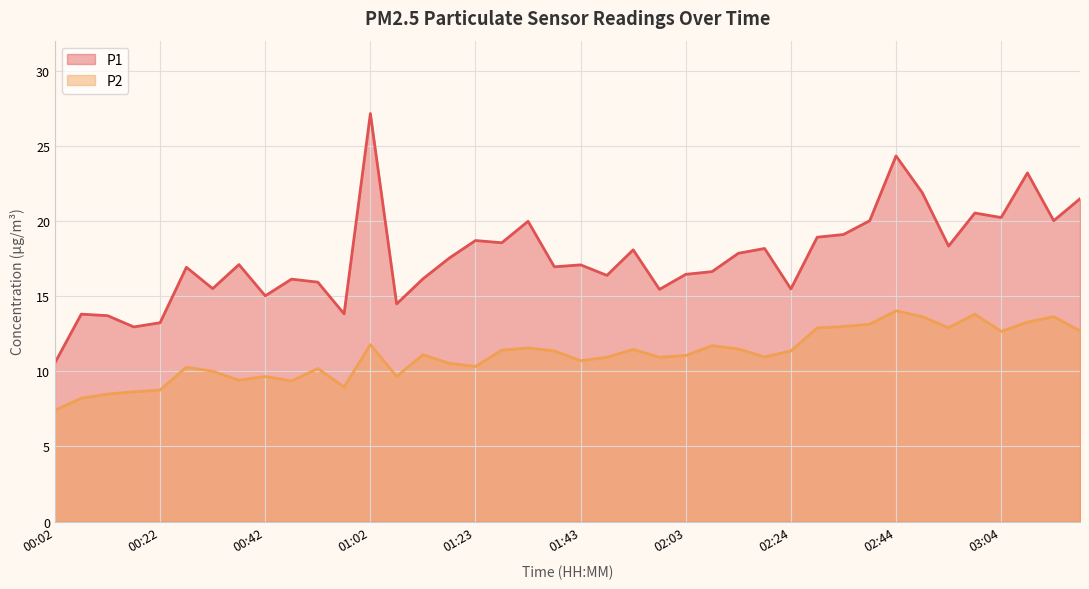

True or false: P1 has a value of 21.9 at 02:49.

True